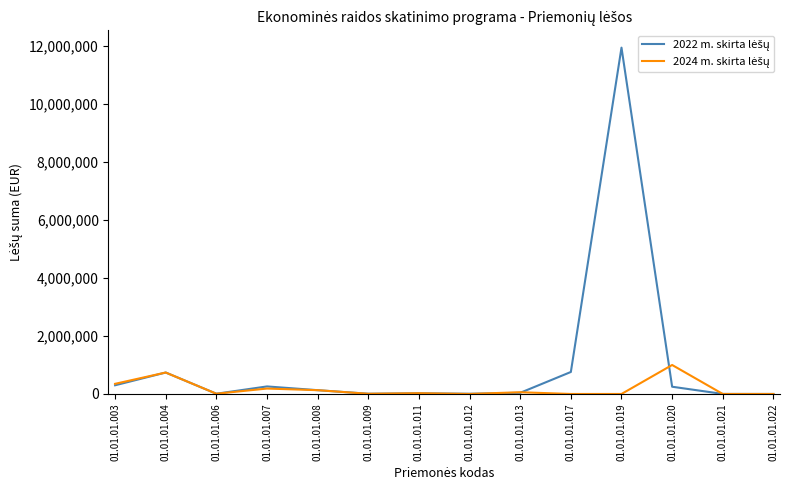

What is the difference between the highest and lowest values at 01.01.01.003?

50000